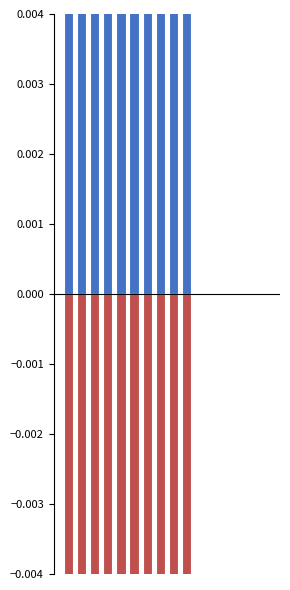

Reading left to right, extract all data points from this chart.

著作合計: 0=0.2	1=0.0	2=0.0	3=0.0	4=0.0	5=0.0	6=0.0	7=0.0	8=0.0	9=0.0	10=0.0	11=0.0	12=0.0	13=0.0	14=0.0	15=0.0
著作合計(欧文): 0=-0.2	1=-0.0	2=-0.0	3=-0.0	4=-0.0	5=-0.0	6=-0.0	7=-0.0	8=-0.0	9=-0.0	10=0.0	11=0.0	12=0.0	13=0.0	14=0.0	15=0.0